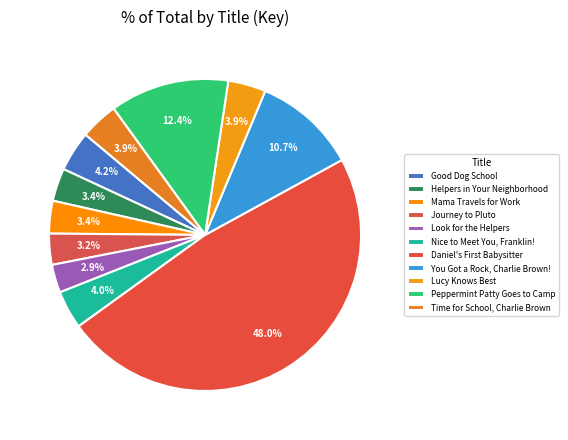

How many slices are in this pie chart?

11